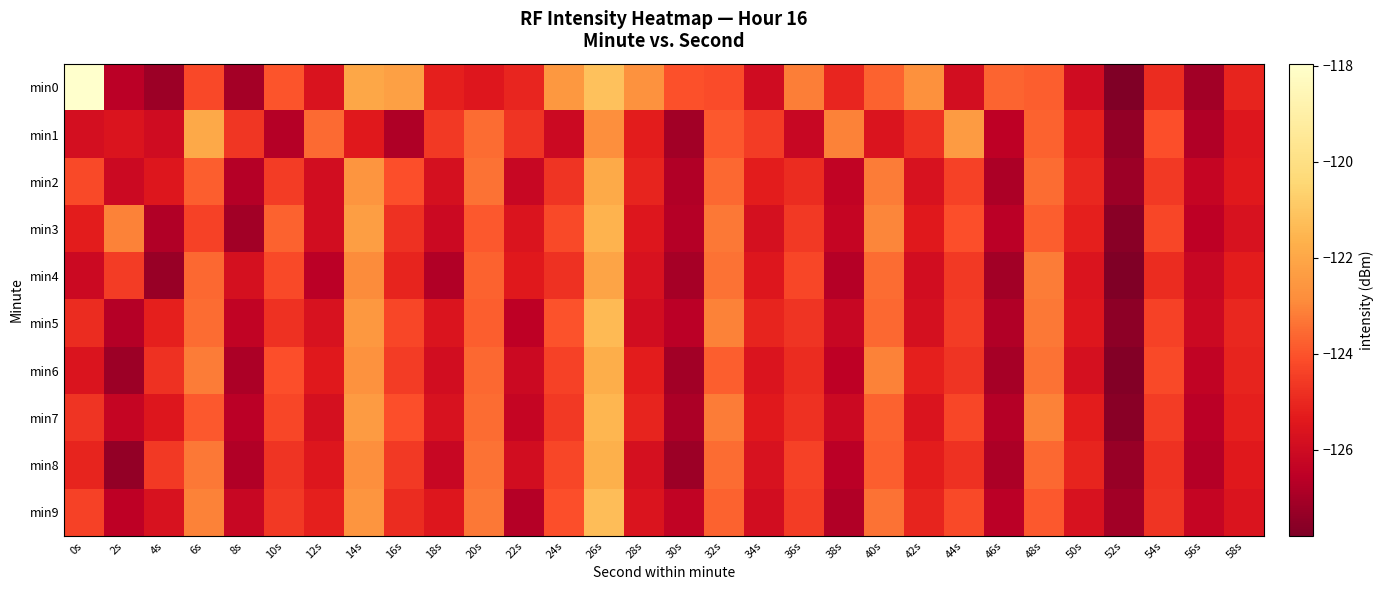

Reading right to left, extract all data points from this chart.

min0: 58s=-125.1	56s=-127.1	54s=-124.9	52s=-127.8	50s=-126.0	48s=-123.8	46s=-123.7	44s=-125.9	42s=-122.7	40s=-123.7	38s=-125.1	36s=-123.2	34s=-126.0	32s=-124.2	30s=-124.1	28s=-122.7	26s=-121.2	24s=-122.5	22s=-125.1	20s=-125.5	18s=-125.2	16s=-122.2	14s=-122.0	12s=-125.6	10s=-124.0	8s=-127.0	6s=-124.2	4s=-127.2	2s=-126.6	0s=-118.0
min1: 58s=-125.5	56s=-126.8	54s=-124.1	52s=-127.4	50s=-125.2	48s=-123.7	46s=-126.5	44s=-122.4	42s=-124.8	40s=-125.6	38s=-123.1	36s=-126.2	34s=-124.5	32s=-123.9	30s=-127.1	28s=-125.3	26s=-122.8	24s=-126.1	22s=-124.7	20s=-123.5	18s=-124.6	16s=-126.8	14s=-125.4	12s=-123.6	10s=-126.7	8s=-124.6	6s=-122.0	4s=-126.0	2s=-125.6	0s=-125.8
min2: 58s=-125.4	56s=-126.3	54s=-124.6	52s=-127.2	50s=-125.0	48s=-123.5	46s=-126.9	44s=-124.4	42s=-125.7	40s=-123.2	38s=-126.4	36s=-124.9	34s=-125.3	32s=-123.6	30s=-126.8	28s=-125.1	26s=-121.9	24s=-124.7	22s=-126.2	20s=-123.4	18s=-125.8	16s=-124.1	14s=-122.6	12s=-125.9	10s=-124.5	8s=-126.7	6s=-123.8	4s=-125.5	2s=-126.1	0s=-124.2
min3: 58s=-125.7	56s=-126.5	54s=-124.3	52s=-127.6	50s=-125.2	48s=-123.8	46s=-126.6	44s=-124.1	42s=-125.4	40s=-123.0	38s=-126.3	36s=-124.6	34s=-125.8	32s=-123.3	30s=-126.7	28s=-125.5	26s=-121.6	24s=-124.2	22s=-125.6	20s=-123.9	18s=-126.1	16s=-124.8	14s=-122.3	12s=-125.9	10s=-123.7	8s=-127.1	6s=-124.4	4s=-126.8	2s=-123.1	0s=-125.3
min4: 58s=-125.3	56s=-126.2	54s=-124.9	52s=-127.8	50s=-125.6	48s=-123.2	46s=-127.1	44s=-124.6	42s=-125.9	40s=-123.5	38s=-126.7	36s=-124.3	34s=-125.5	32s=-123.4	30s=-127.0	28s=-125.7	26s=-122.1	24s=-124.8	22s=-125.4	20s=-123.7	18s=-126.8	16s=-125.1	14s=-122.9	12s=-126.6	10s=-124.2	8s=-125.8	6s=-123.6	4s=-127.3	2s=-124.5	0s=-126.1
min5: 58s=-125.0	56s=-126.1	54s=-124.4	52s=-127.5	50s=-125.5	48s=-123.3	46s=-126.8	44s=-124.5	42s=-125.8	40s=-123.6	38s=-126.2	36s=-124.7	34s=-125.1	32s=-123.1	30s=-126.6	28s=-125.9	26s=-121.4	24s=-124.0	22s=-126.5	20s=-123.8	18s=-125.6	16s=-124.3	14s=-122.5	12s=-125.7	10s=-124.8	8s=-126.4	6s=-123.5	4s=-125.2	2s=-126.7	0s=-124.9
min6: 58s=-125.1	56s=-126.4	54s=-124.2	52s=-127.7	50s=-125.8	48s=-123.4	46s=-127.0	44s=-124.7	42s=-125.2	40s=-123.1	38s=-126.5	36s=-124.9	34s=-125.6	32s=-123.8	30s=-127.1	28s=-125.3	26s=-121.8	24s=-124.4	22s=-126.1	20s=-123.6	18s=-125.9	16s=-124.5	14s=-122.7	12s=-125.4	10s=-124.1	8s=-126.9	6s=-123.2	4s=-124.8	2s=-127.2	0s=-125.6
min7: 58s=-125.2	56s=-126.6	54s=-124.5	52s=-127.6	50s=-125.3	48s=-123.1	46s=-126.7	44s=-124.3	42s=-125.6	40s=-123.7	38s=-126.1	36s=-124.8	34s=-125.4	32s=-123.2	30s=-126.9	28s=-125.1	26s=-121.5	24s=-124.6	22s=-126.3	20s=-123.5	18s=-125.7	16s=-124.1	14s=-122.4	12s=-125.8	10s=-124.3	8s=-126.6	6s=-123.9	4s=-125.5	2s=-126.3	0s=-124.7
min8: 58s=-125.4	56s=-126.7	54s=-124.8	52s=-127.3	50s=-125.1	48s=-123.6	46s=-126.9	44s=-124.8	42s=-125.3	40s=-123.8	38s=-126.6	36s=-124.4	34s=-125.7	32s=-123.5	30s=-127.2	28s=-125.8	26s=-121.7	24s=-124.3	22s=-125.9	20s=-123.4	18s=-126.2	16s=-124.6	14s=-122.8	12s=-125.5	10s=-124.7	8s=-126.8	6s=-123.3	4s=-124.6	2s=-127.4	0s=-125.1
min9: 58s=-125.6	56s=-126.3	54s=-124.7	52s=-127.1	50s=-125.7	48s=-123.9	46s=-126.6	44s=-124.2	42s=-125.1	40s=-123.4	38s=-126.8	36s=-124.5	34s=-125.9	32s=-123.7	30s=-126.4	28s=-125.6	26s=-121.3	24s=-124.1	22s=-126.7	20s=-123.3	18s=-125.5	16s=-124.9	14s=-122.6	12s=-125.2	10s=-124.6	8s=-126.2	6s=-123.1	4s=-125.7	2s=-126.5	0s=-124.4